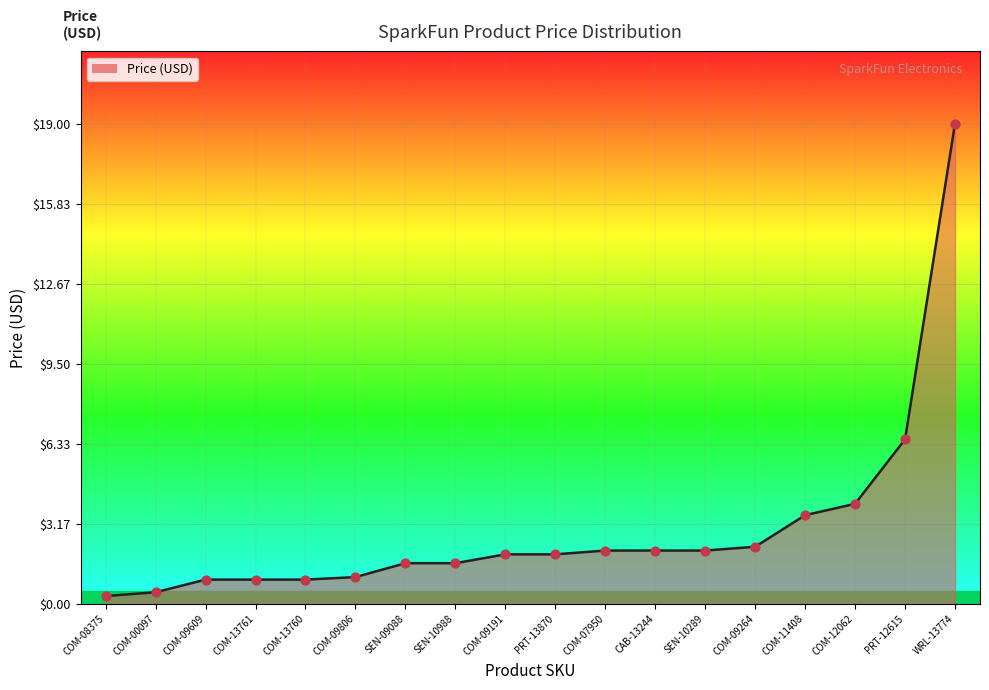

Approximately how many times larger is the value at WRL-13774 compared to COM-12062?

4.8